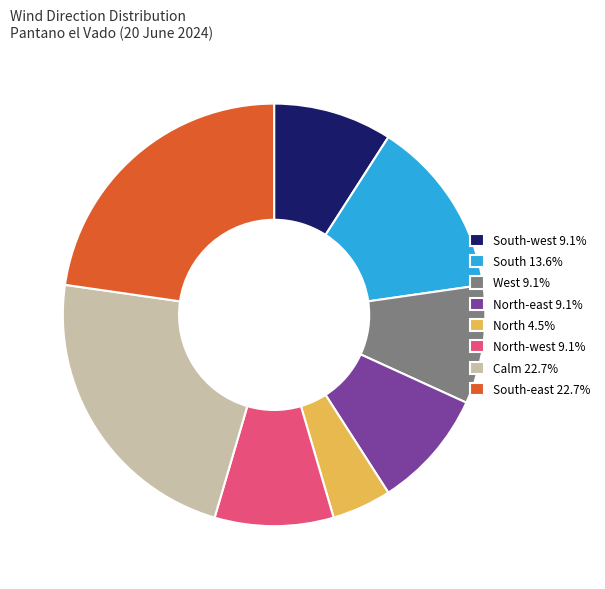

Does North-west 9.1% represent more than half of the total?

No